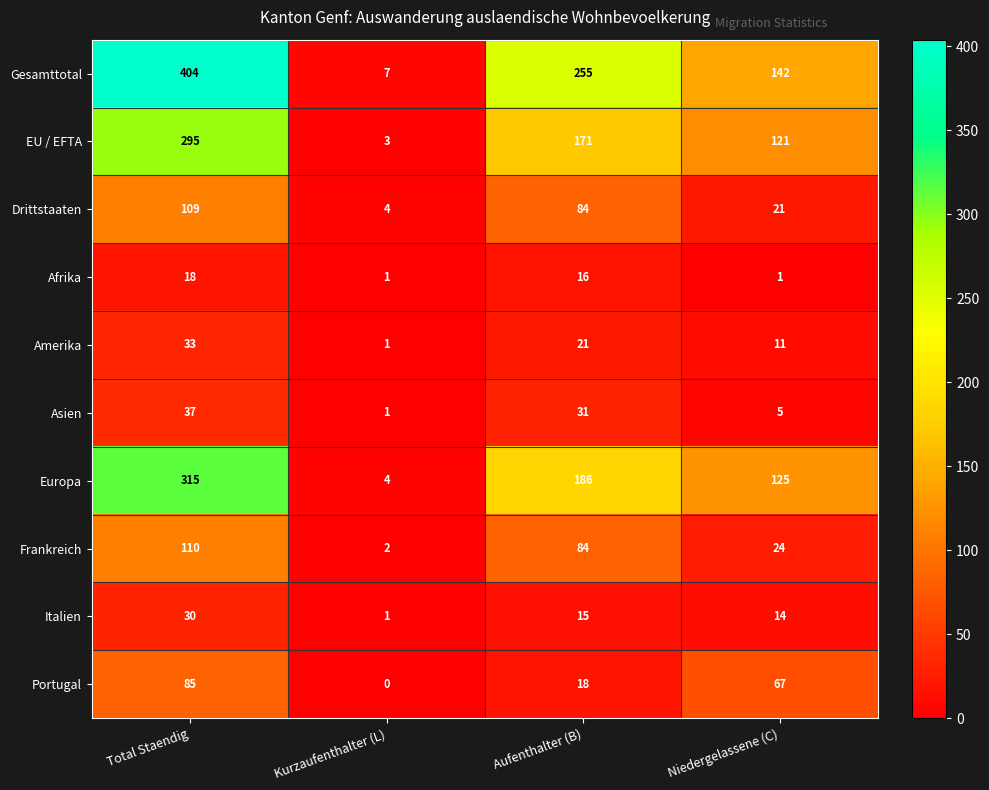

What is the total value across all series at Niedergelassene (C)?

531